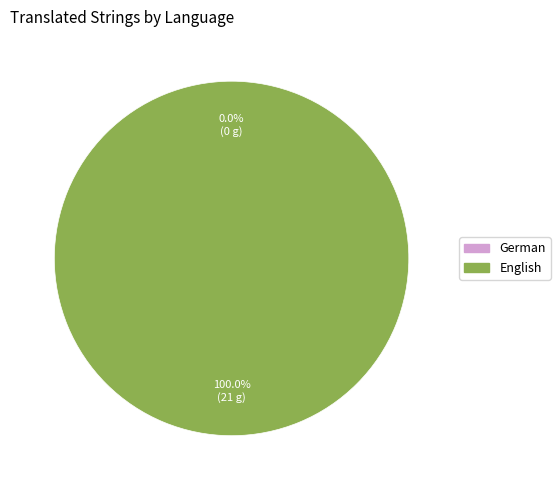

How many slices are in this pie chart?

2